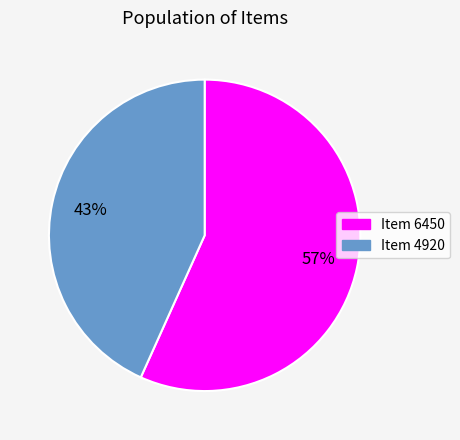

To the nearest percent, what is the combined percentage of Item 4920 and Item 6450?

100%